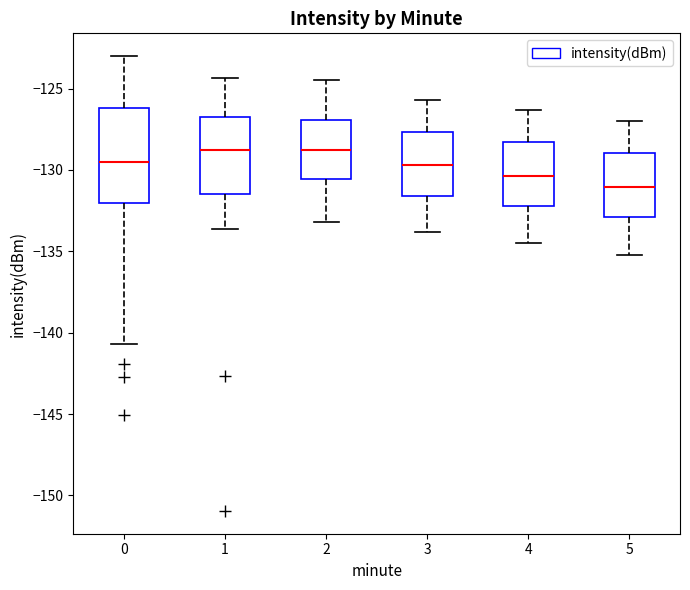

Reading left to right, transcribe this box plot: for each box, give where its median line is, the range the box spans, and where its two whiskers end, as read against the y-axis. The values are not printed on the chart, so give them approximately, as read against the axis.

0: median -129.5, box -132.0 to -126.0, whiskers -140.5 to -123.0
1: median -129.0, box -131.5 to -126.5, whiskers -133.5 to -124.5
2: median -128.5, box -130.5 to -127.0, whiskers -133.0 to -124.5
3: median -129.5, box -131.5 to -127.5, whiskers -134.0 to -125.5
4: median -130.5, box -132.0 to -128.5, whiskers -134.5 to -126.5
5: median -131.0, box -133.0 to -129.0, whiskers -135.0 to -127.0